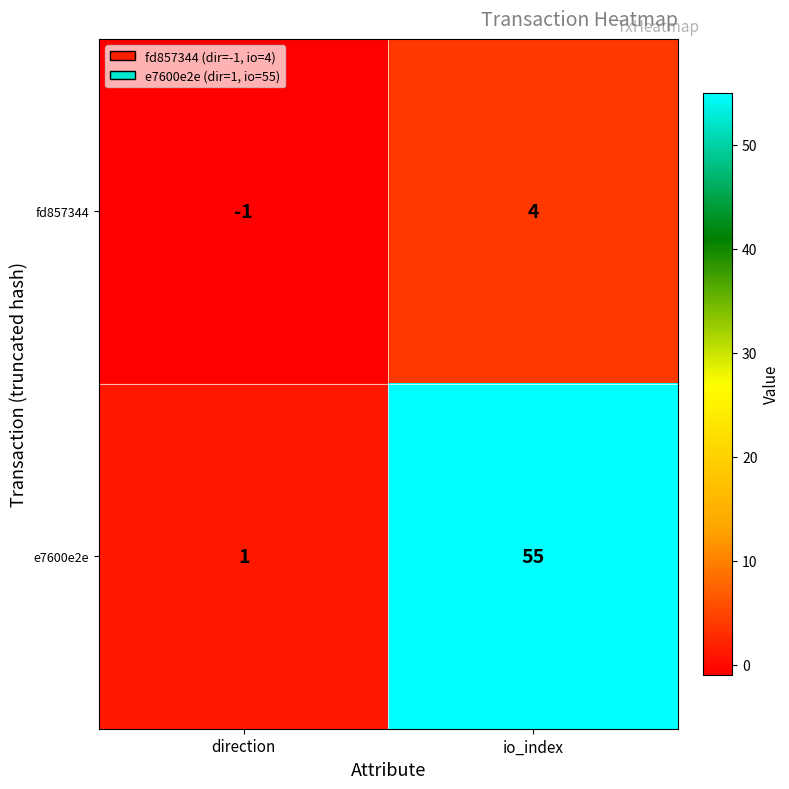

The fd857344 series shows -1 at direction. True or false?

True